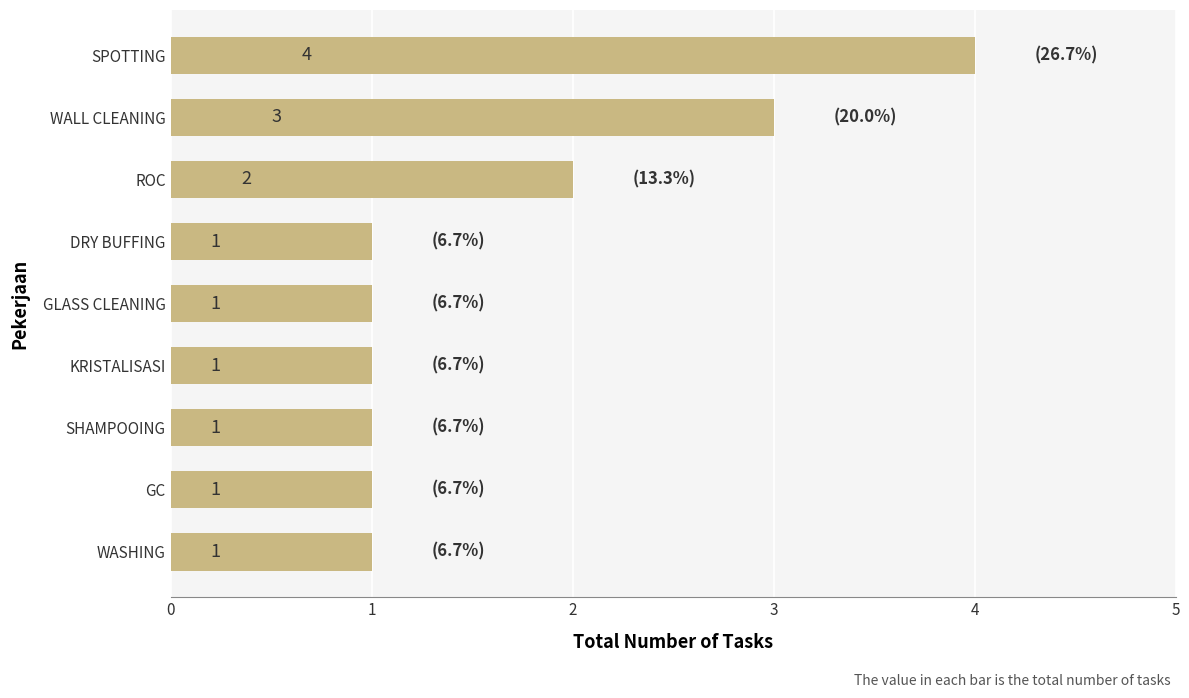

Count the number of values greater than 1.

3